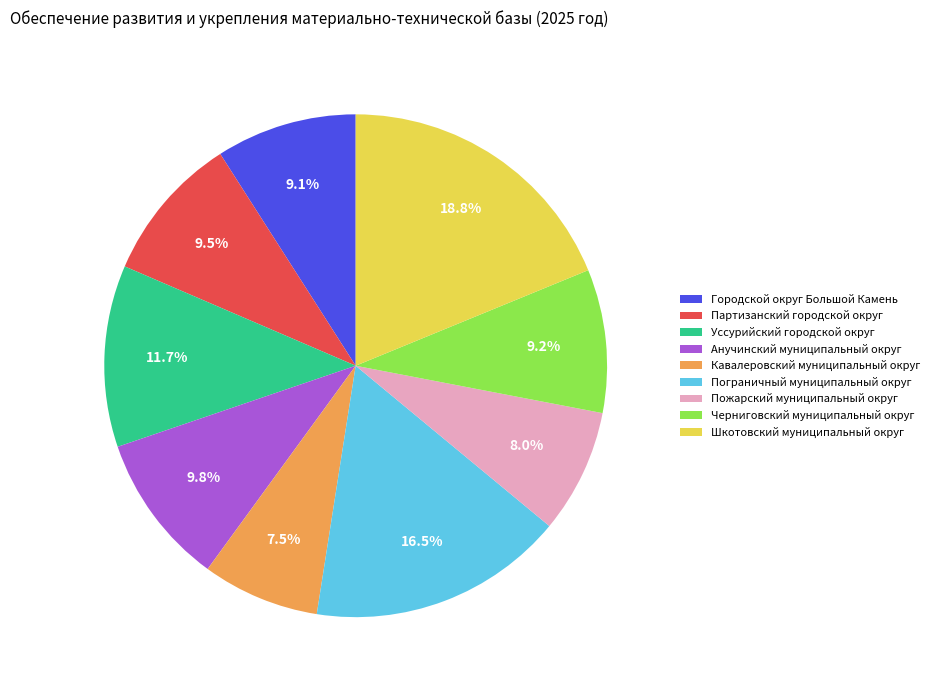

Which category has the biggest portion of the pie?

Шкотовский муниципальный округ